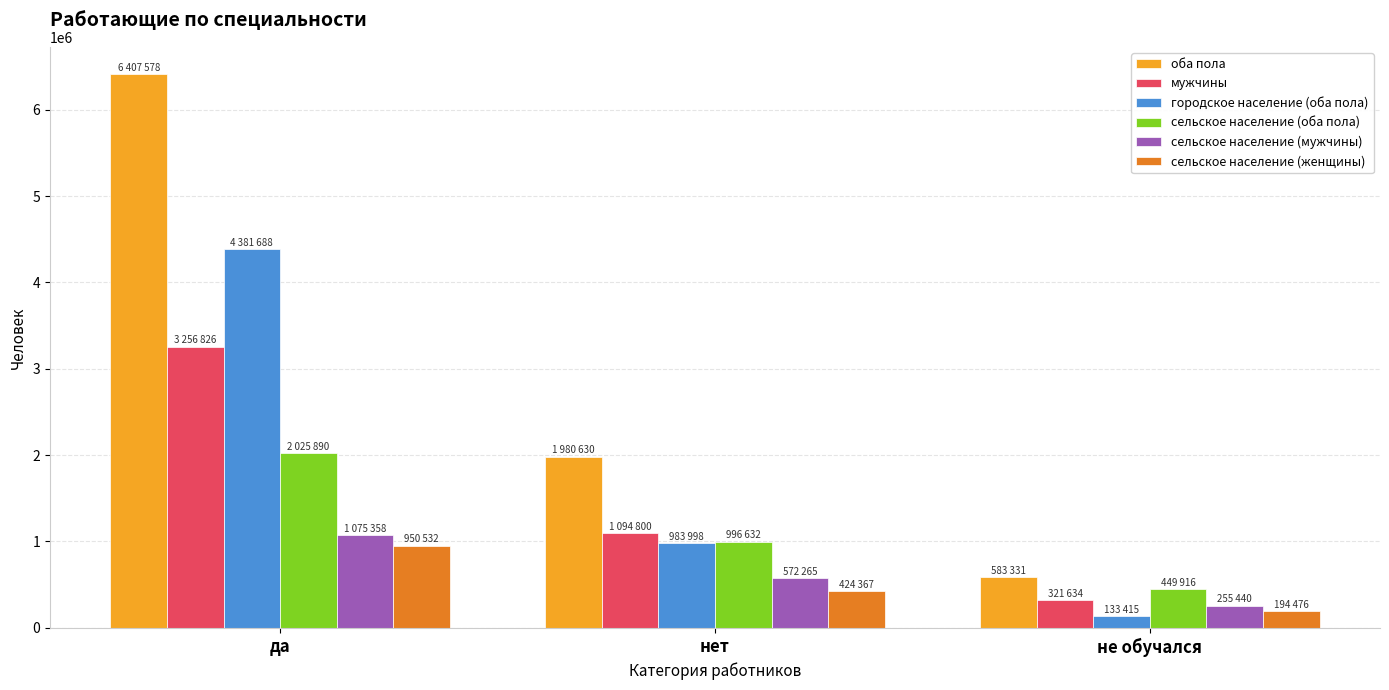

The сельское население (женщины) series shows 704099 at нет. True or false?

False